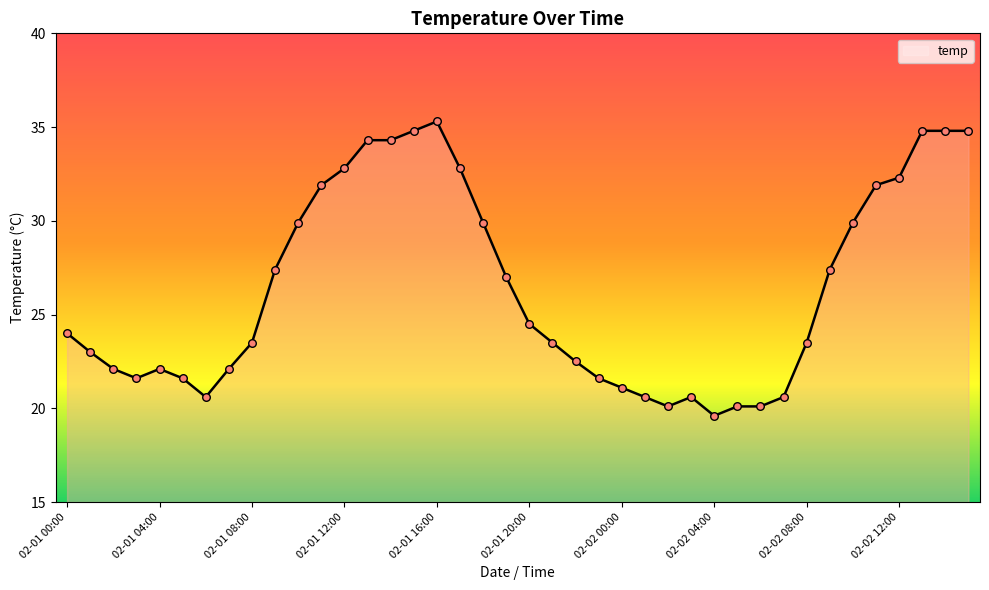

What is the difference between the maximum and minimum values?

15.7